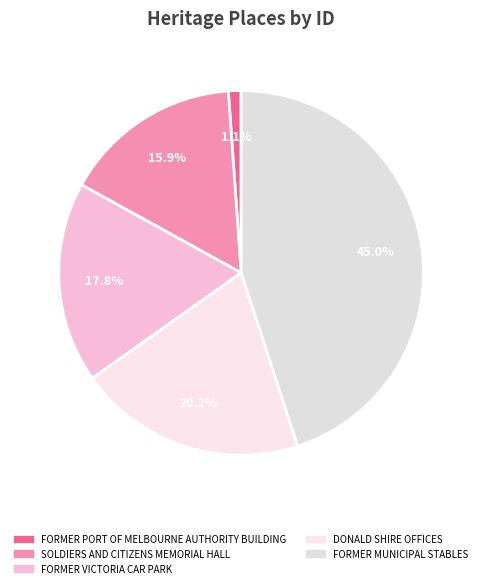

To the nearest percent, what is the average slice percentage?

20%